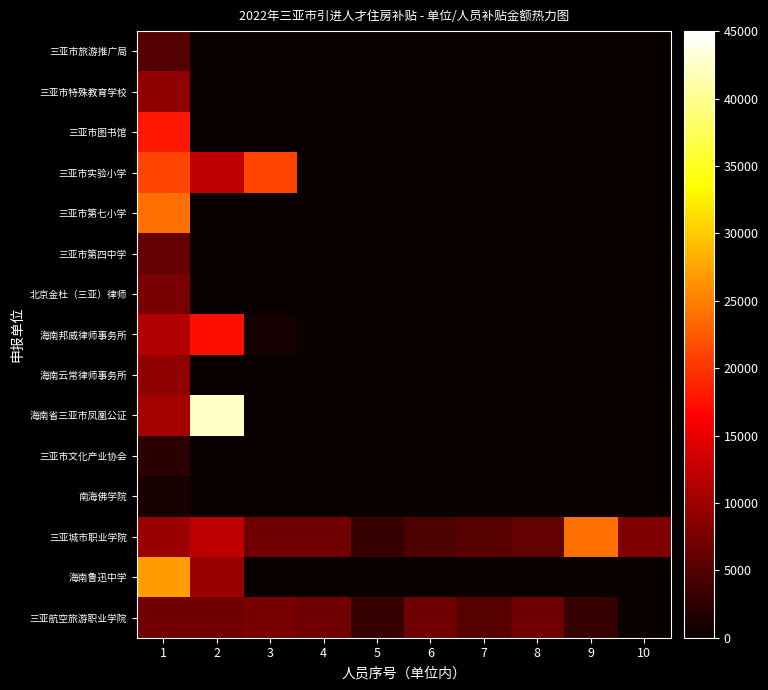

At how many categories does at least one series exceed 41774?

1